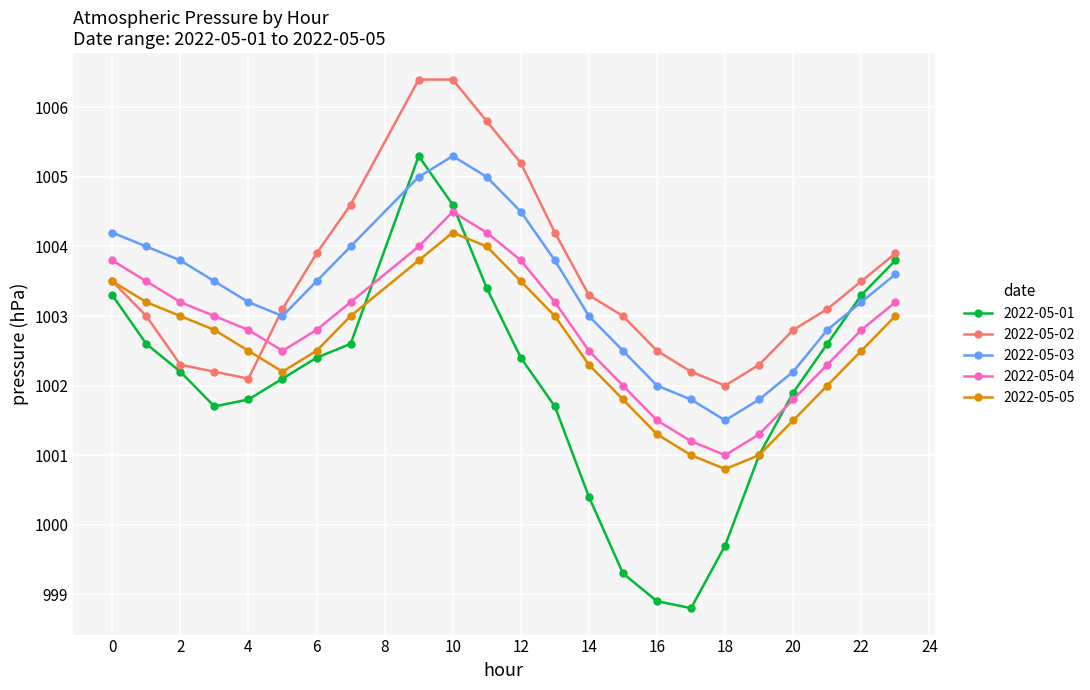

What is the minimum value shown in the chart?

998.8